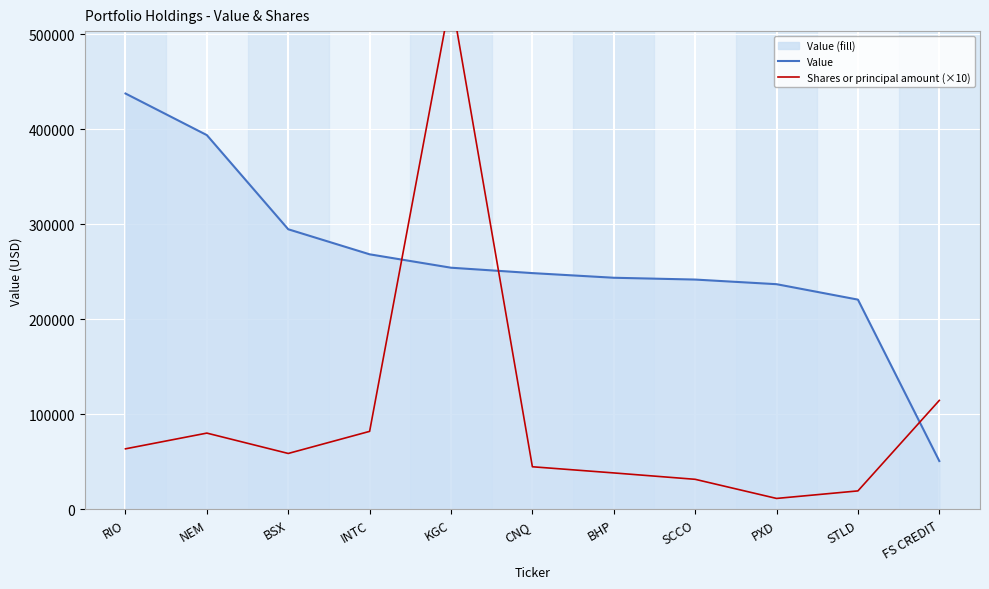

The value of Shares or principal amount (×10) at FS CREDIT is 53265. True or false?

False